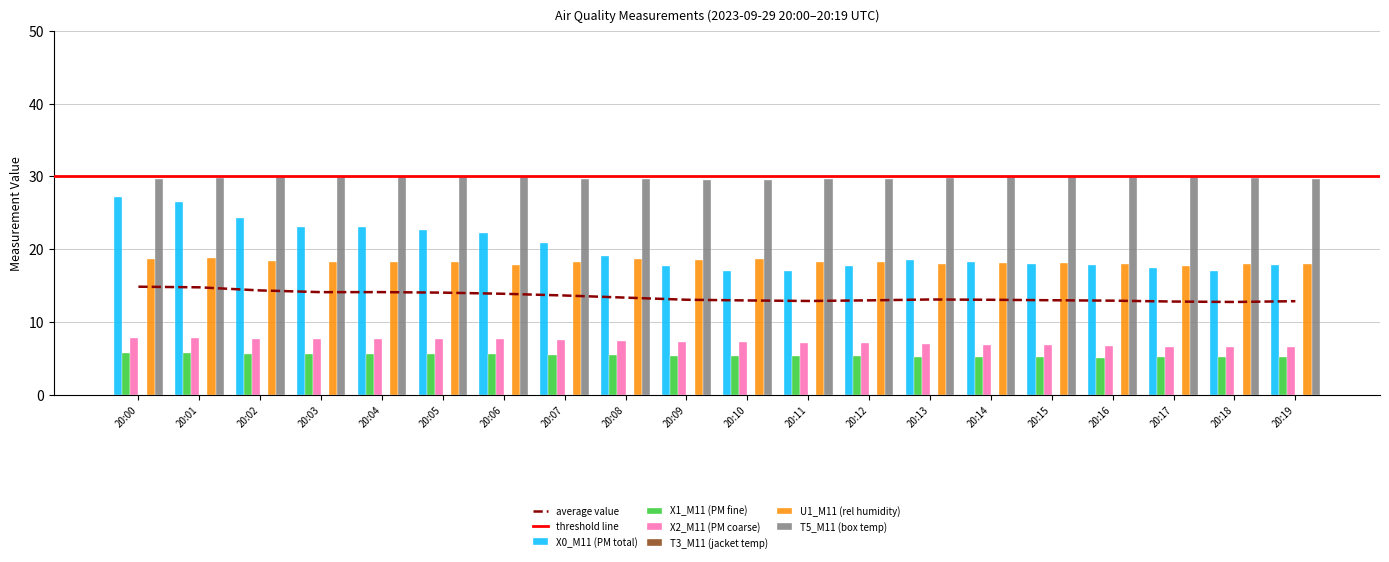

Is it true that X2_M11 (PM coarse) equals 7.3 at 20:09?

True